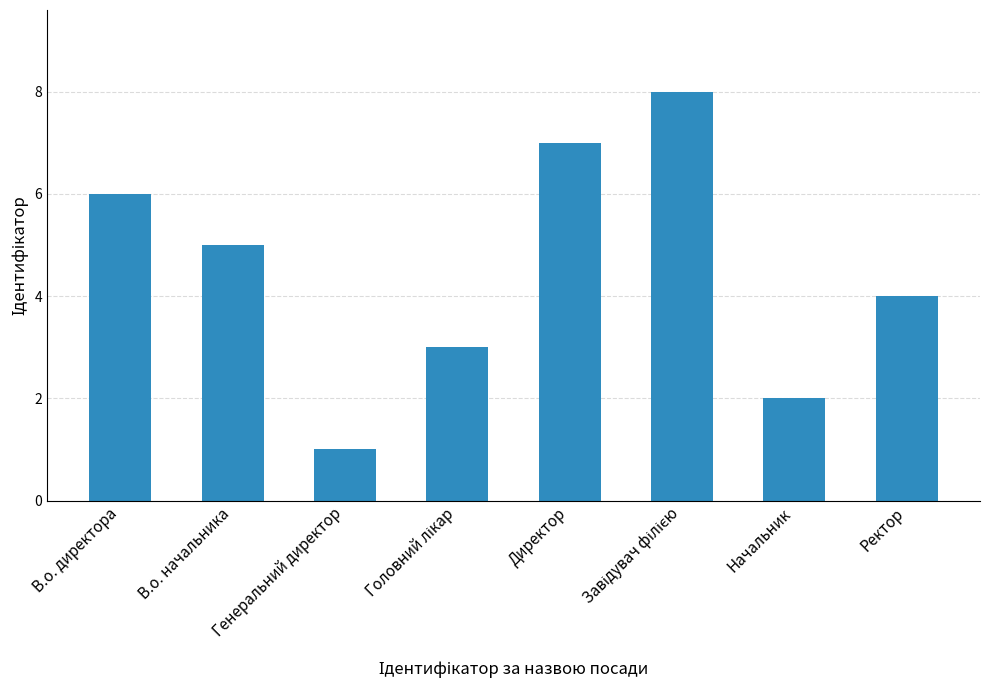

Is it true that the value at В.о. директора is 6?

True